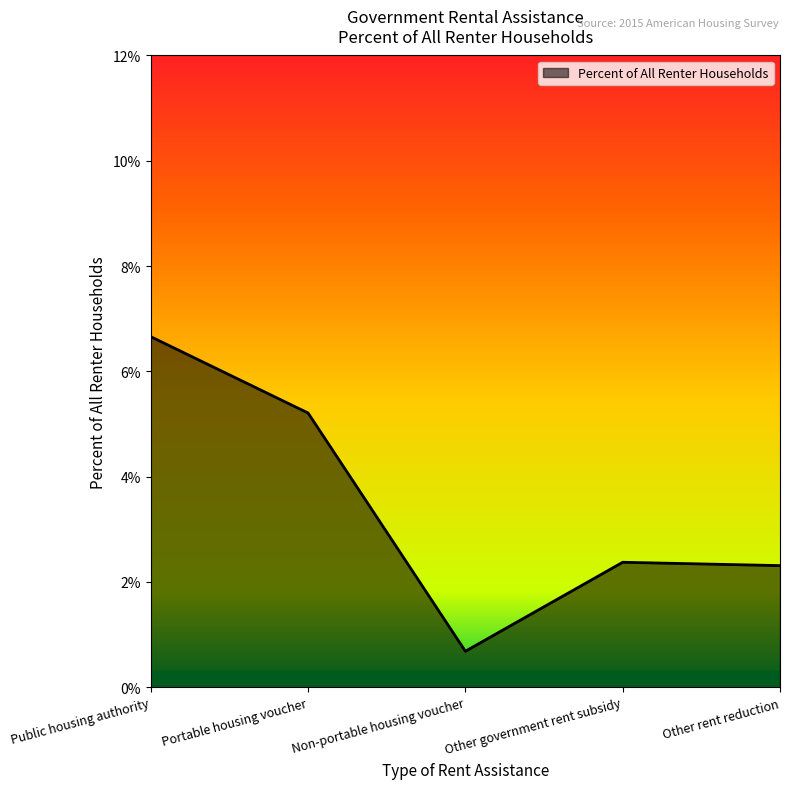

Does the chart display data point markers on the line(s)?

No